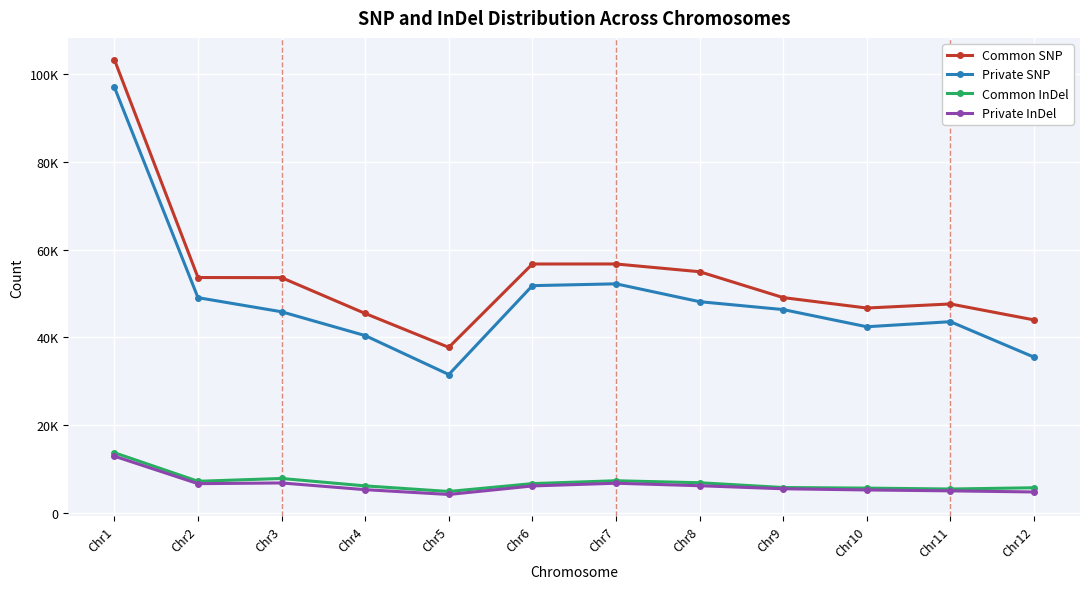

What are all the series names shown in the legend?

Common SNP, Private SNP, Common InDel, Private InDel